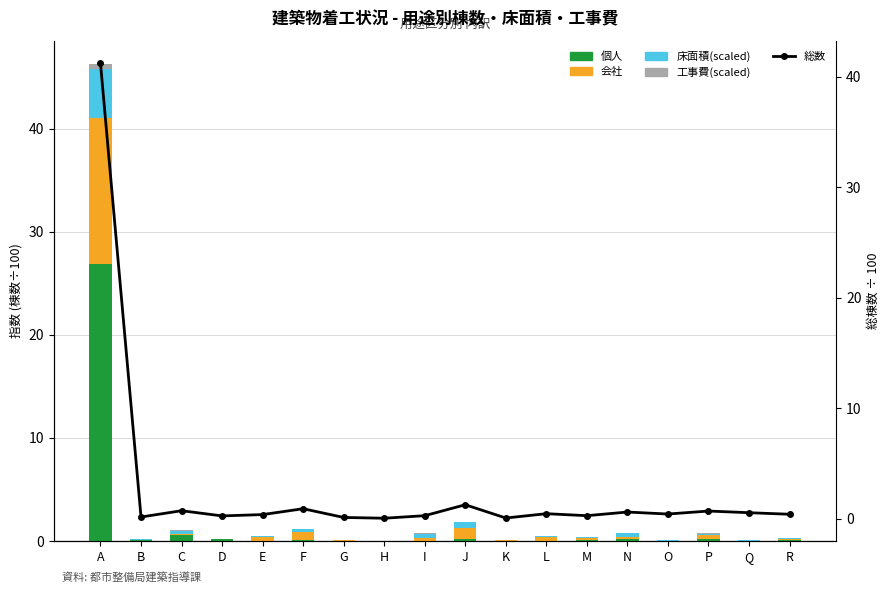

True or false: 個人 has a value of 0.1 at B.

False